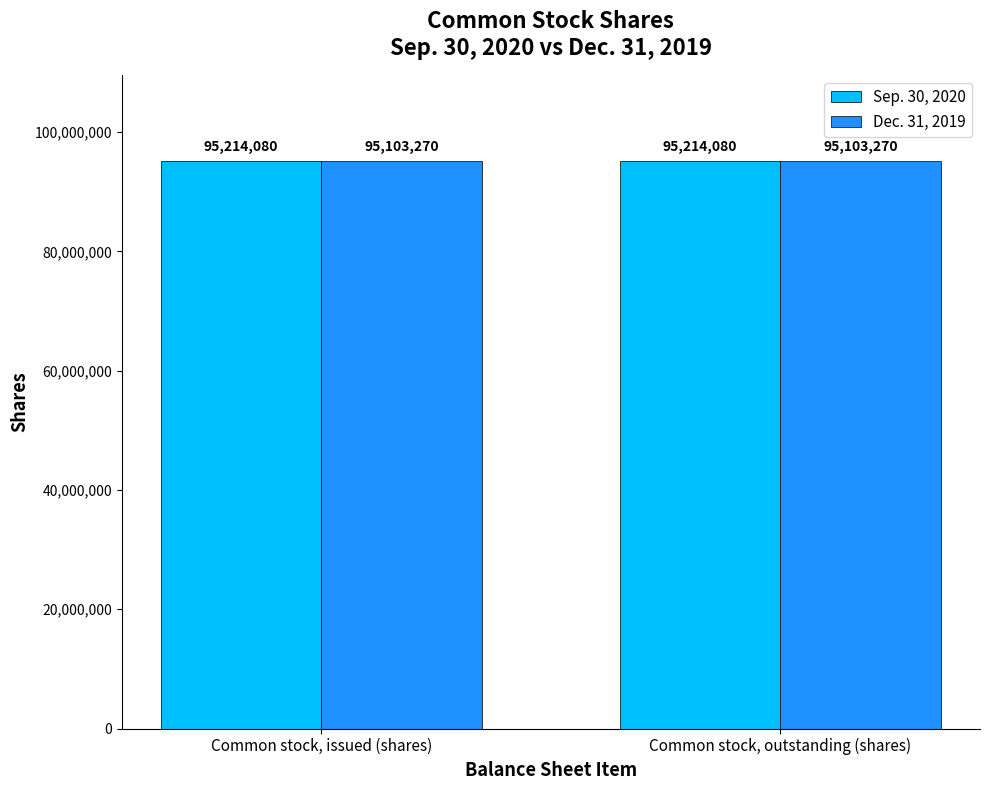

What is the total value across all series at Common stock, outstanding (shares)?

190317350